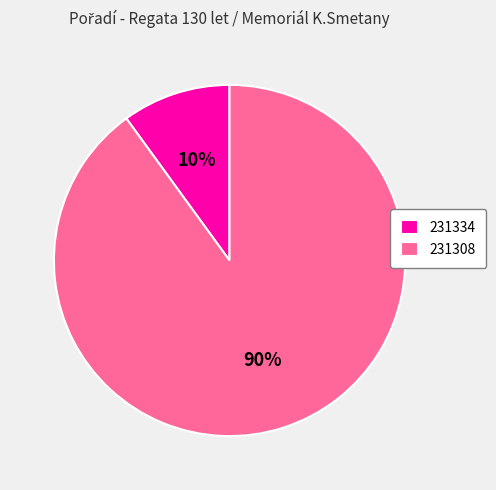

How many segments does this pie chart have?

2